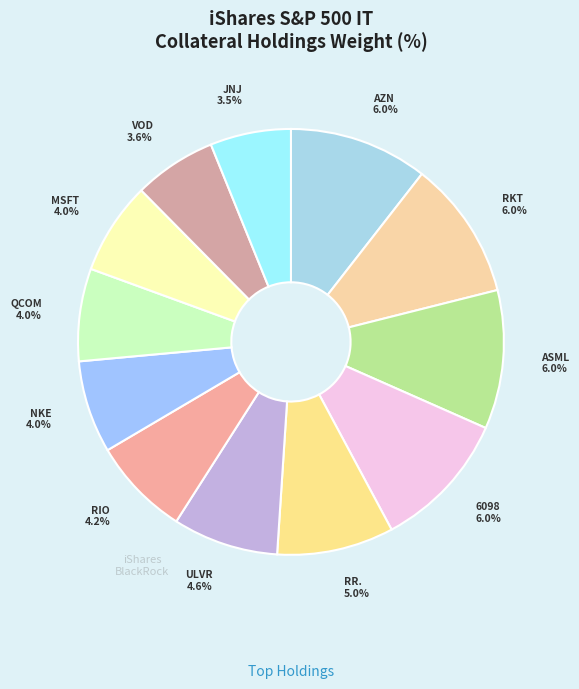

The RR. slice represents 9% of the pie. True or false?

True